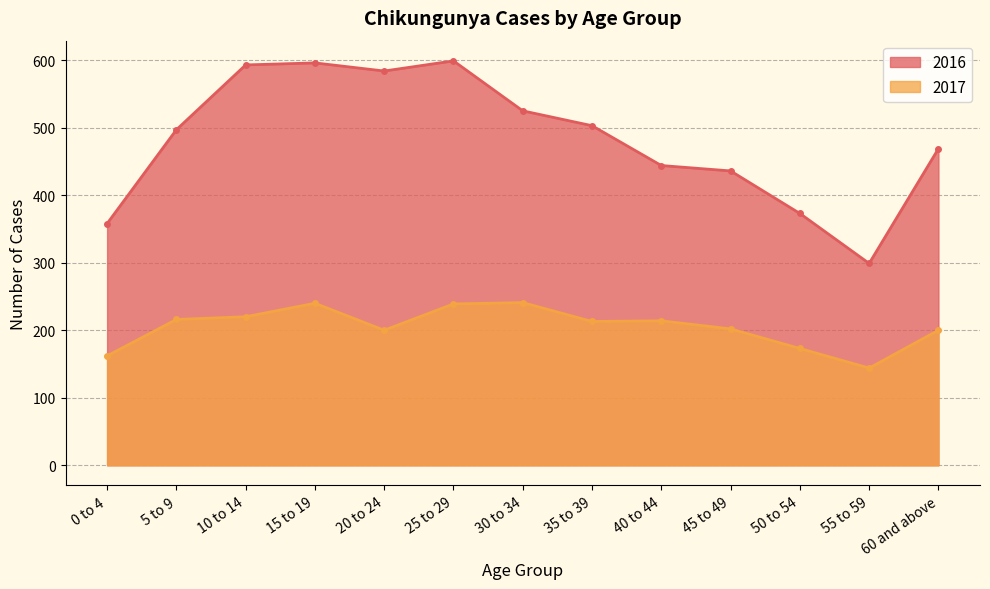

What are all the series names shown in the legend?

2016, 2017